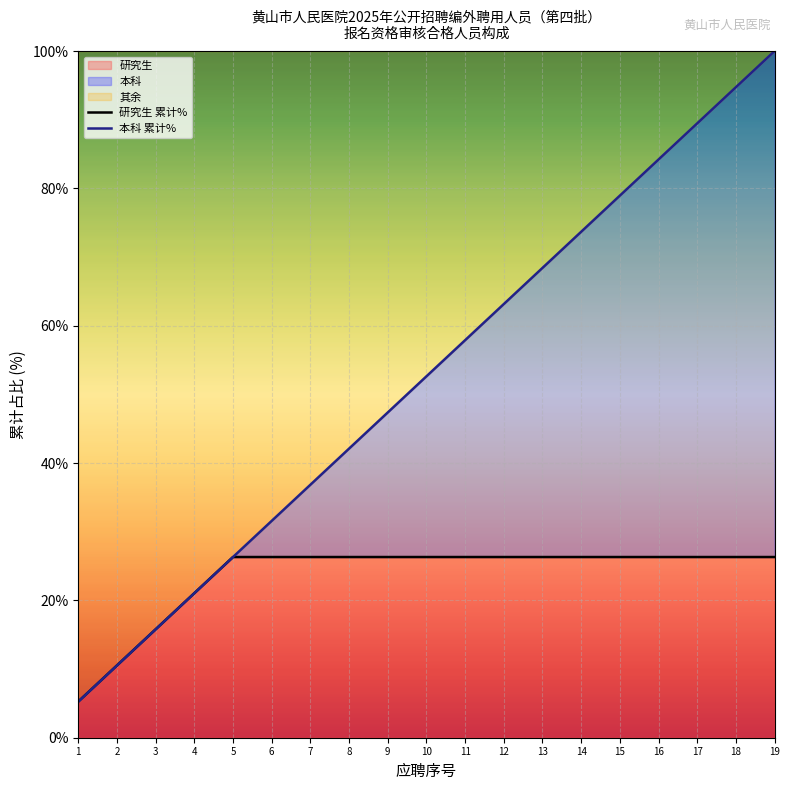

How many data points in 研究生 累计% are less than 26?

4